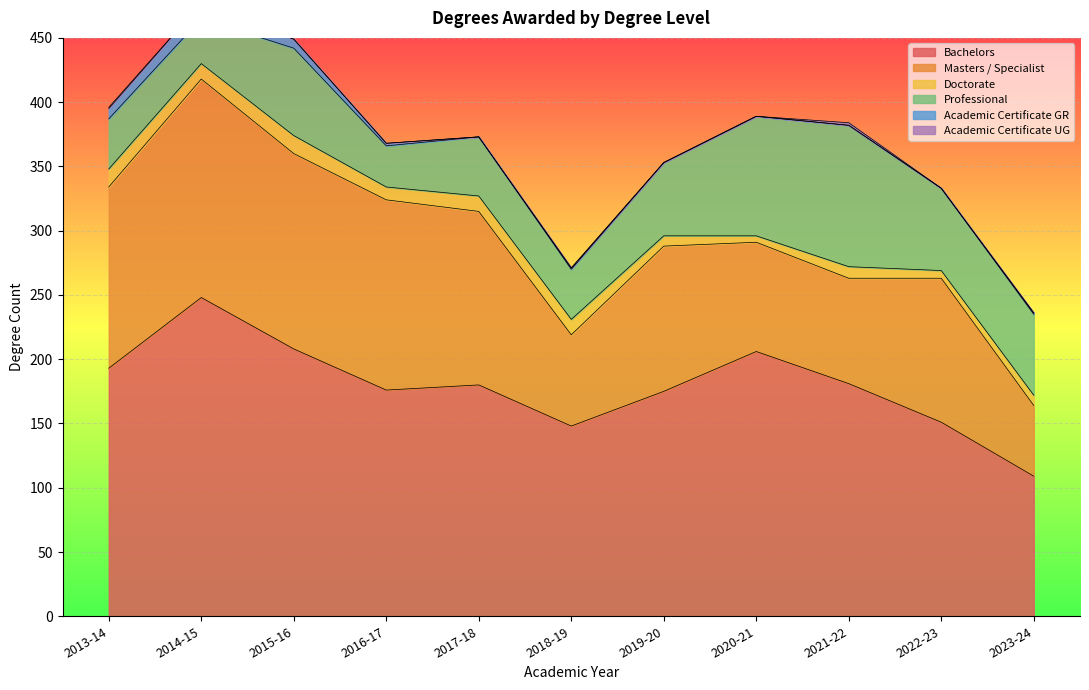

The value of Academic Certificate UG at 2017-18 is -1. True or false?

False